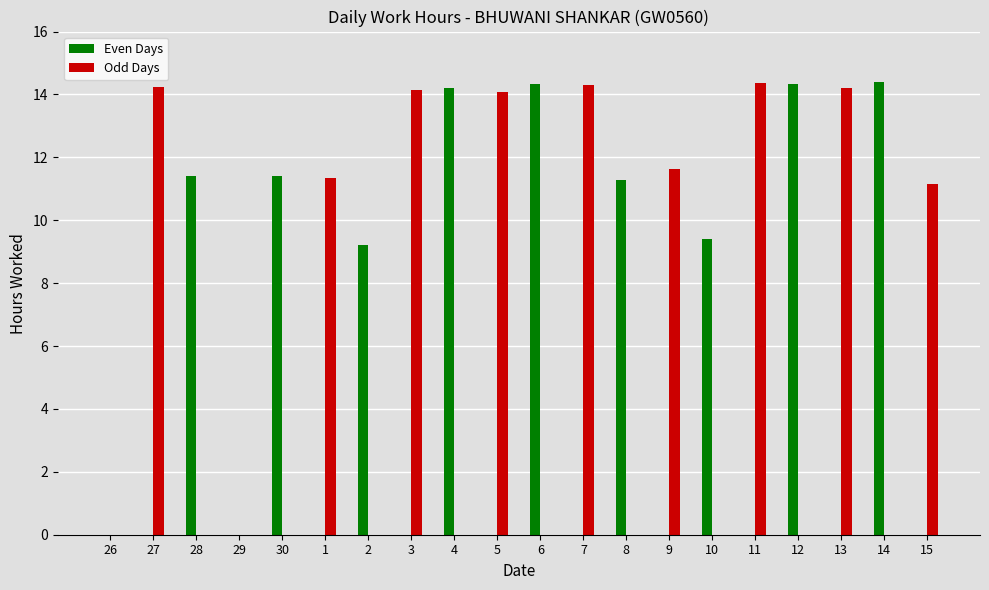

Which series changed the most between 5 and 9?

Odd Days